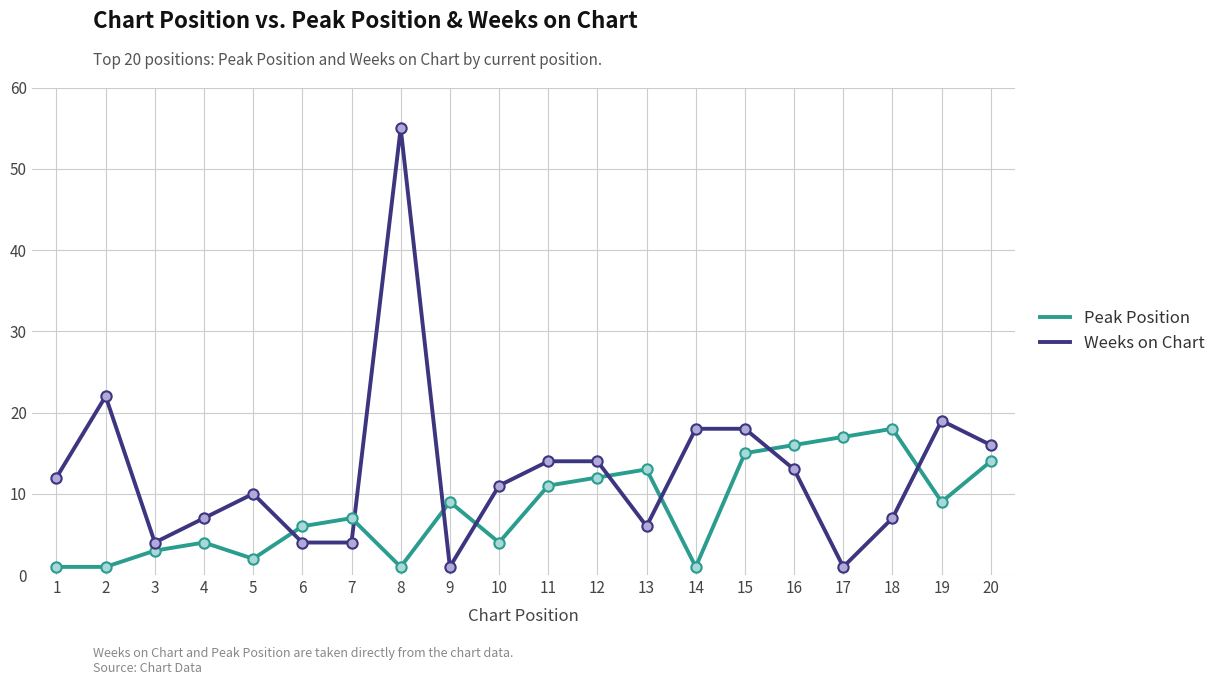

What is the total value across all series at 17?

18